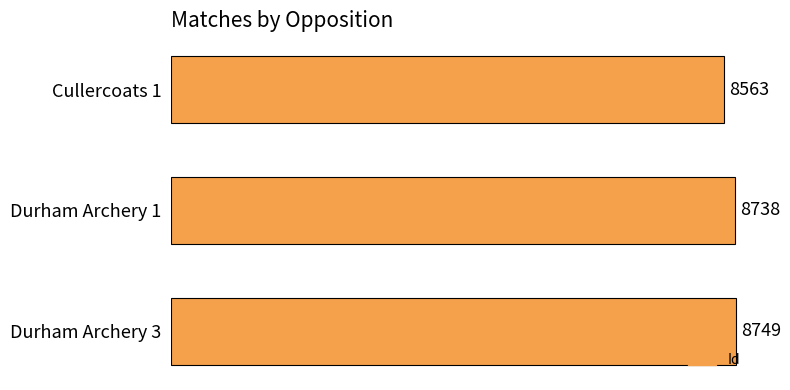

Is it true that the value at Cullercoats 1 is 3693?

False